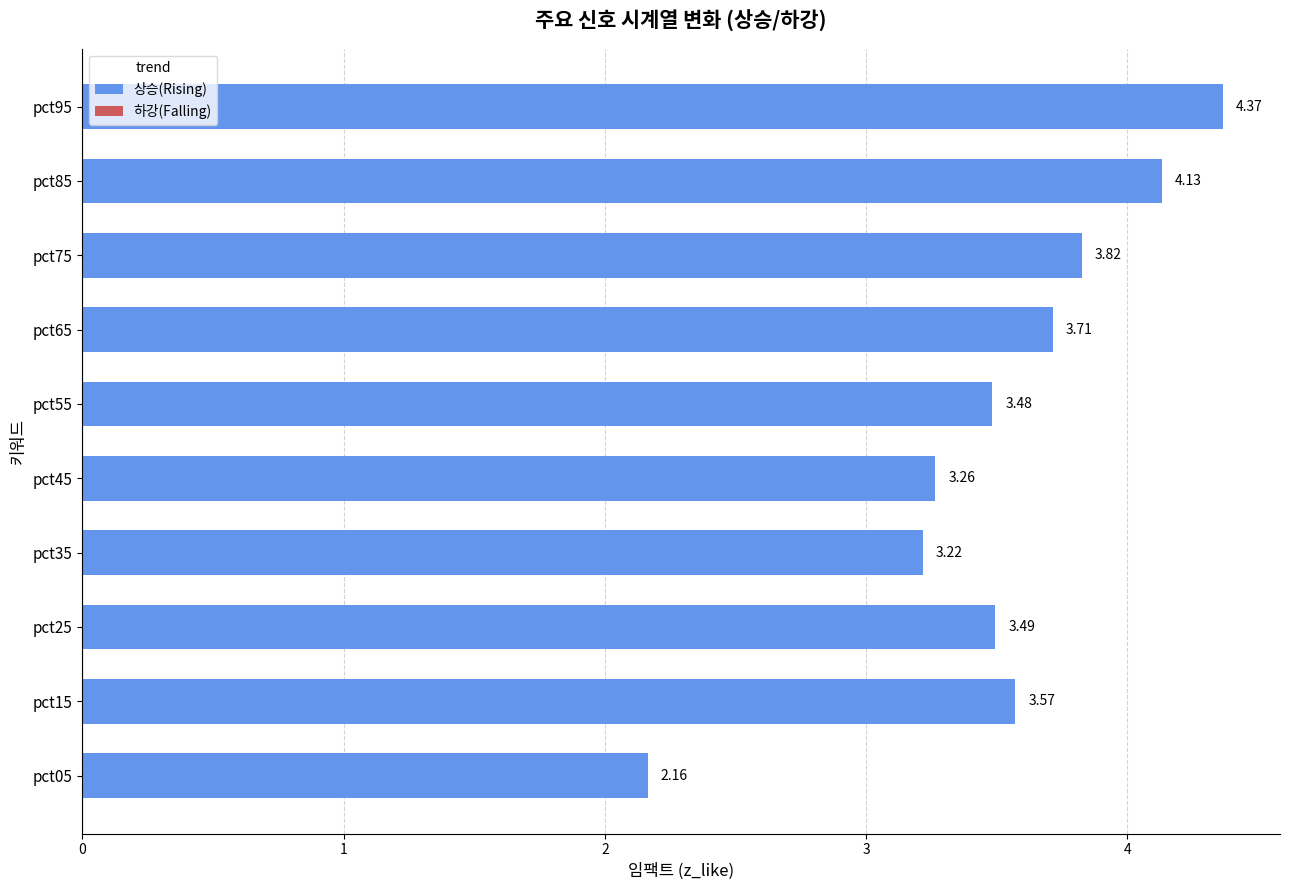

What is the difference between the maximum and second lowest values?

1.1